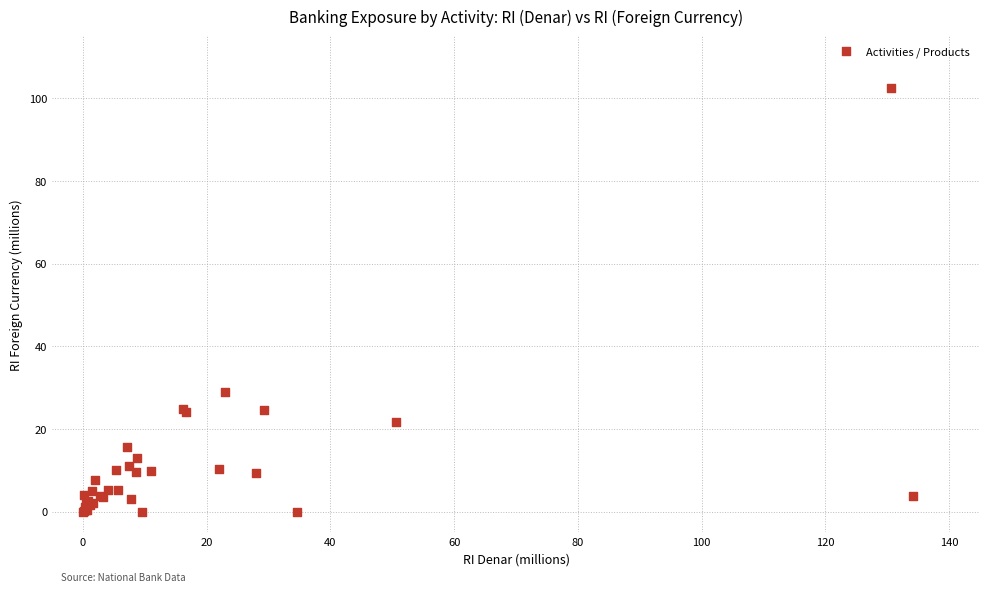

What Y value in the scatter plot is closest to 51?

28.9